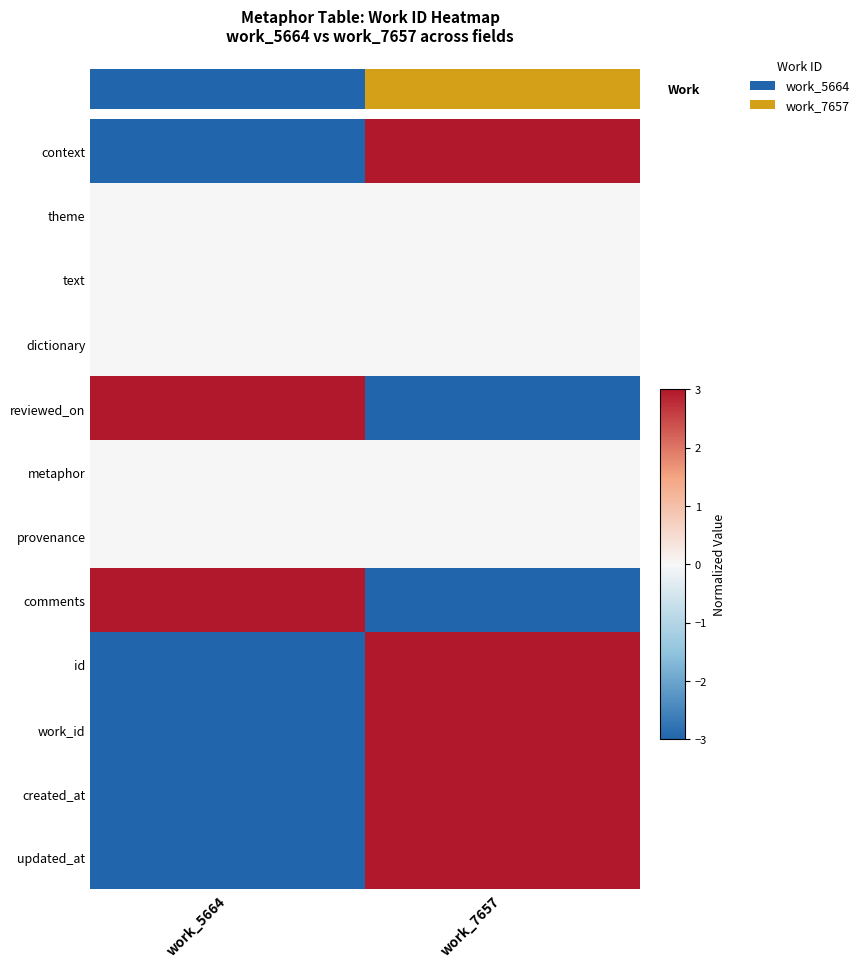

Reading right to left, extract all data points from this chart.

context: work_7657=3	work_5664=-3
theme: work_7657=0	work_5664=0
text: work_7657=0	work_5664=0
dictionary: work_7657=0	work_5664=0
reviewed_on: work_7657=-3	work_5664=3
metaphor: work_7657=0	work_5664=0
provenance: work_7657=0	work_5664=0
comments: work_7657=-3	work_5664=3
id: work_7657=3	work_5664=-3
work_id: work_7657=3	work_5664=-3
created_at: work_7657=3	work_5664=-3
updated_at: work_7657=3	work_5664=-3